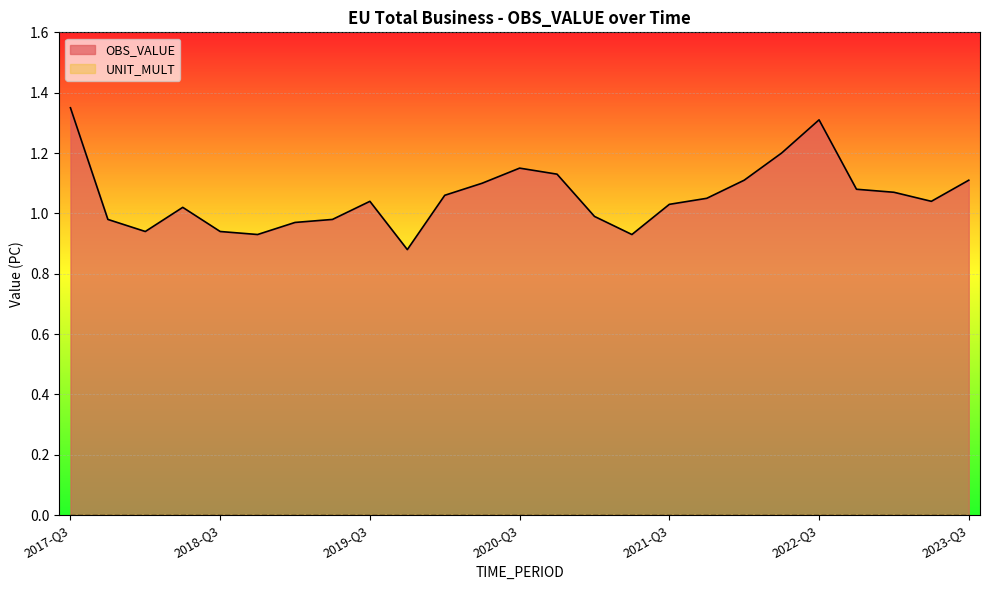

How many points are higher than both their immediate neighbors (excluding endpoints)?

4